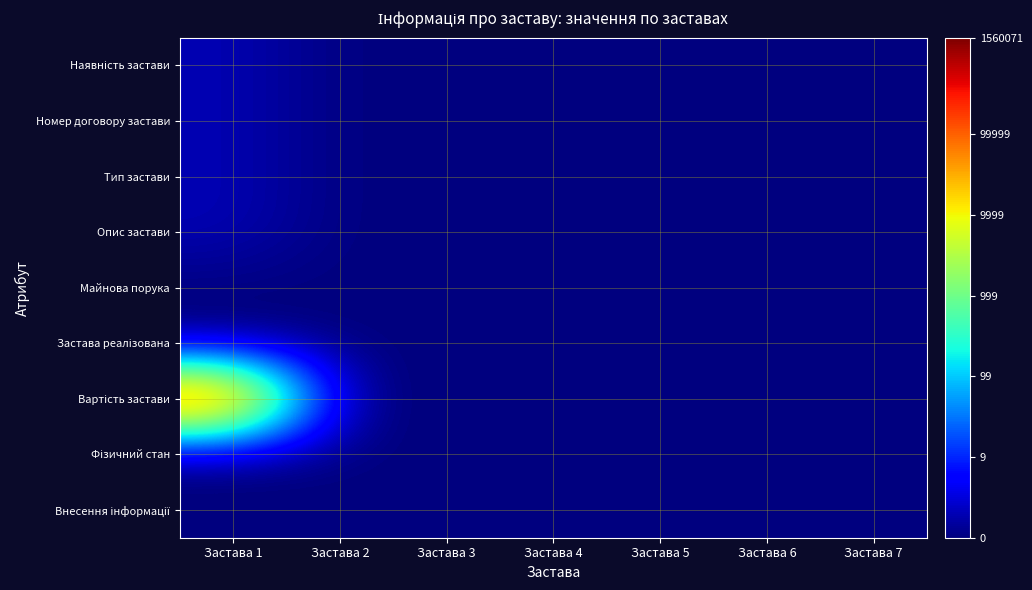

At which category is the sum across all series the highest?

Застава 1